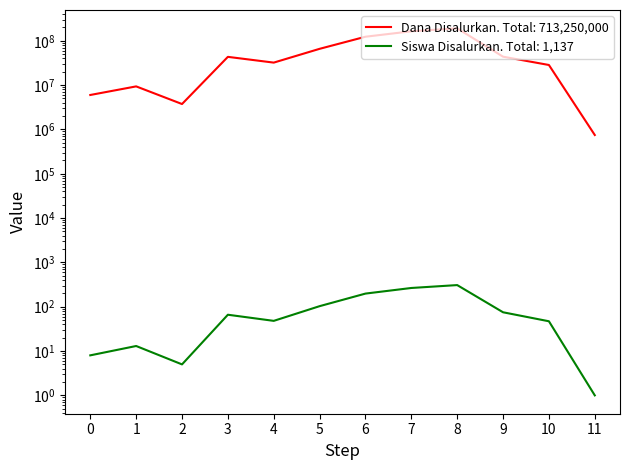

Reading left to right, transcribe all the data shown in this chart.

Dana Disalurkan: 6000000	9375000	3750000	43500000	32250000	66000000	123750000	164250000	191250000	43875000	28500000	750000
Siswa Disalurkan: 8	13	5	66	48	103	198	265	308	75	47	1